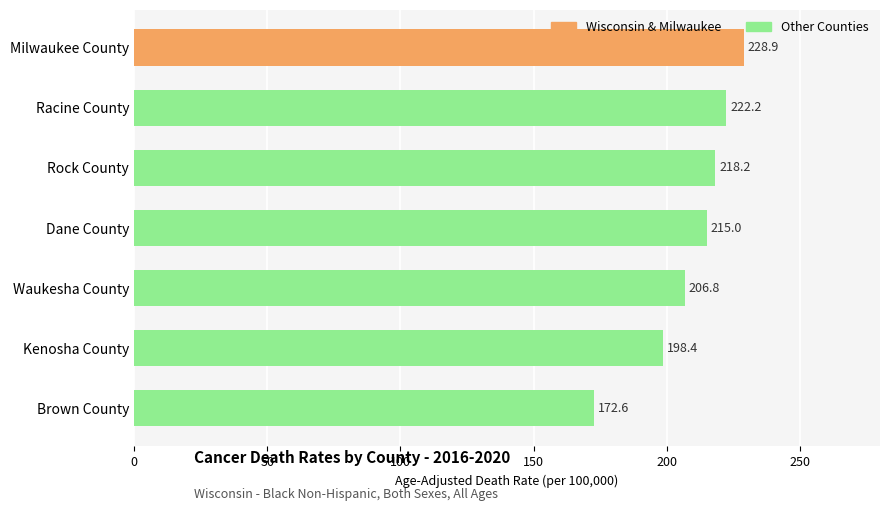

What is the difference between the maximum and minimum values?

56.3